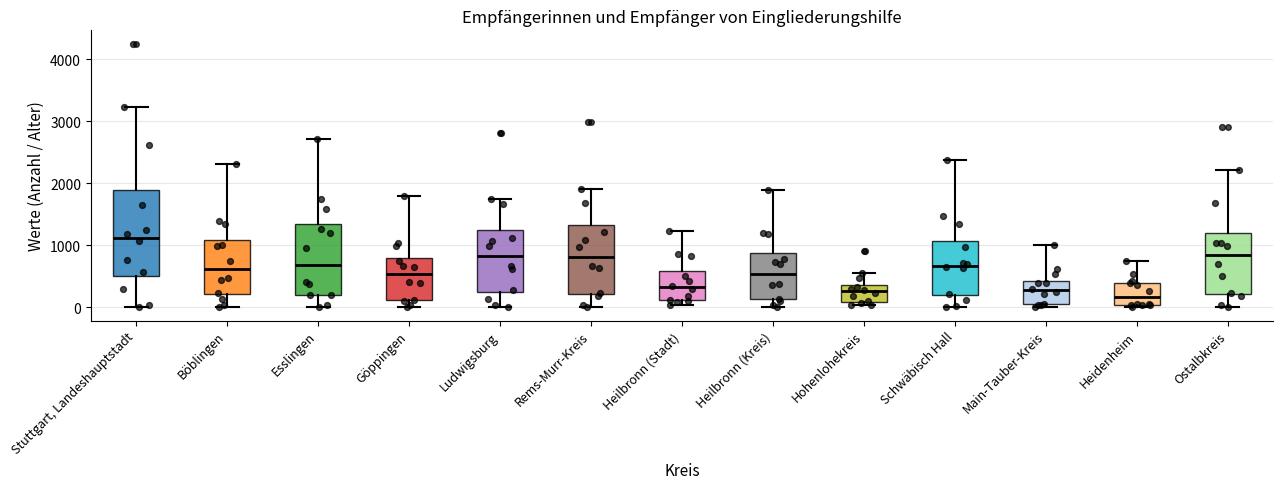

Where does the upper whisker of the box for Schwäbisch Hall end on the y-axis? The values are not printed on the chart, so give them approximately, as read against the axis.

2400